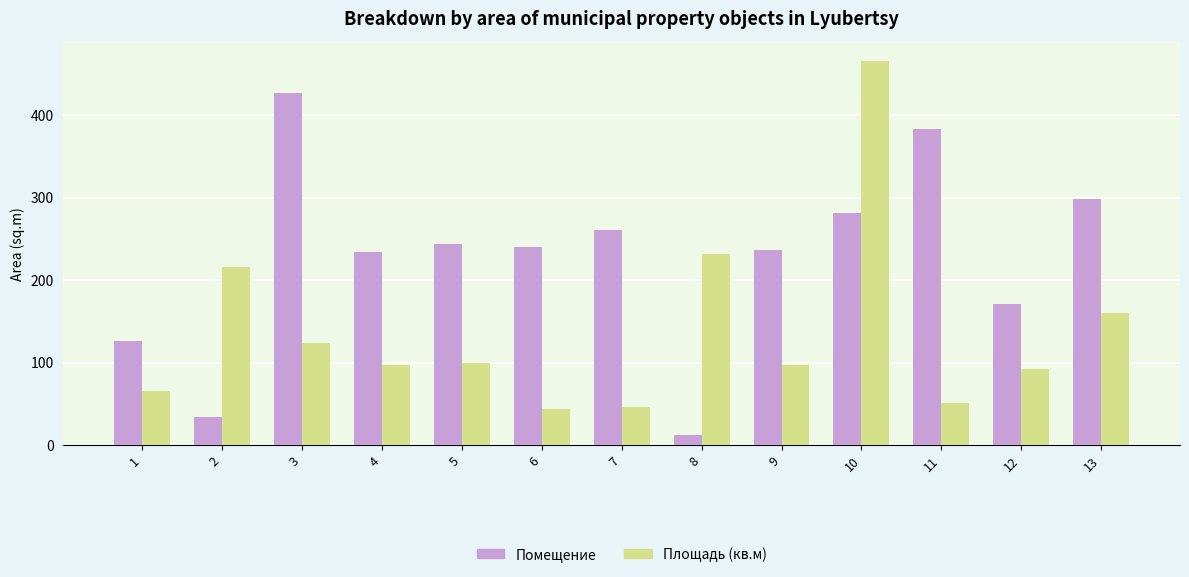

What is the maximum value for Площадь (кв.м)?

465.6